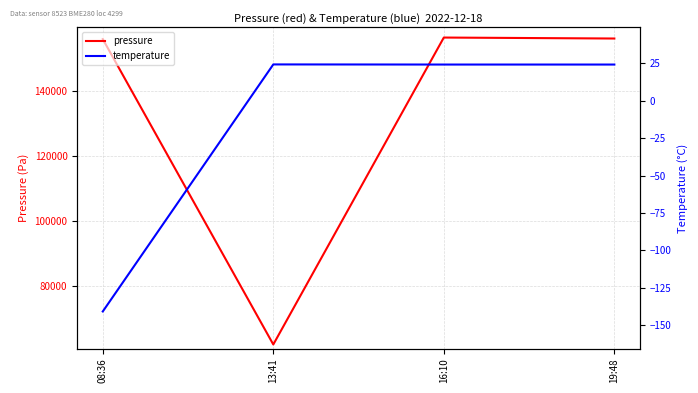

List the series in order of their overall mean, highest first.

pressure, temperature